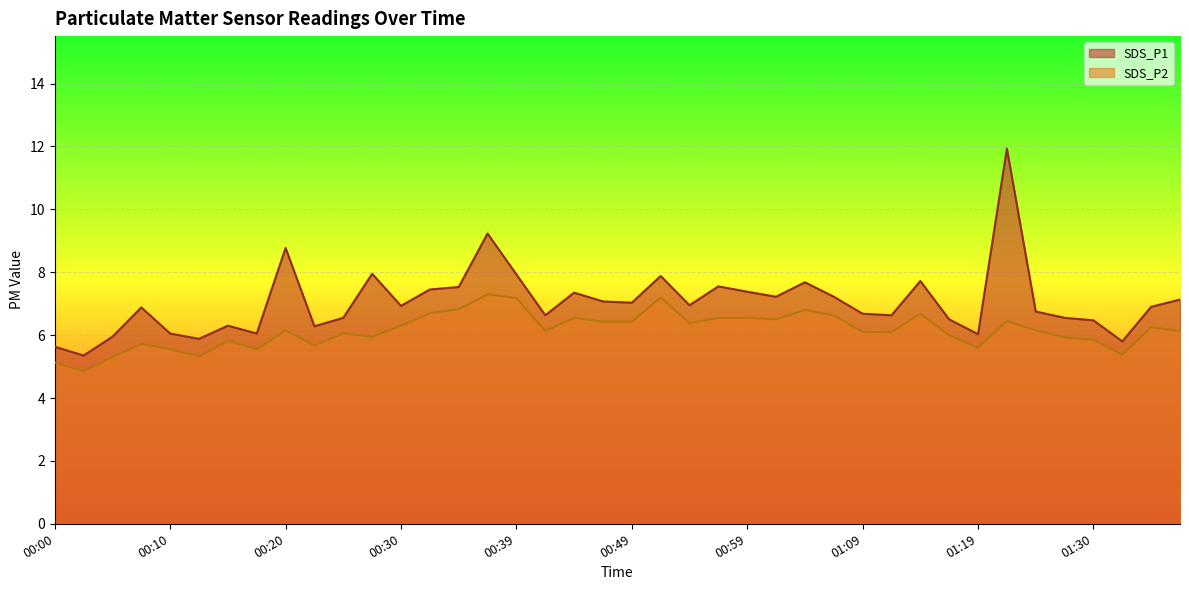

Which series changed the most between 00:05 and 01:09?

SDS_P2